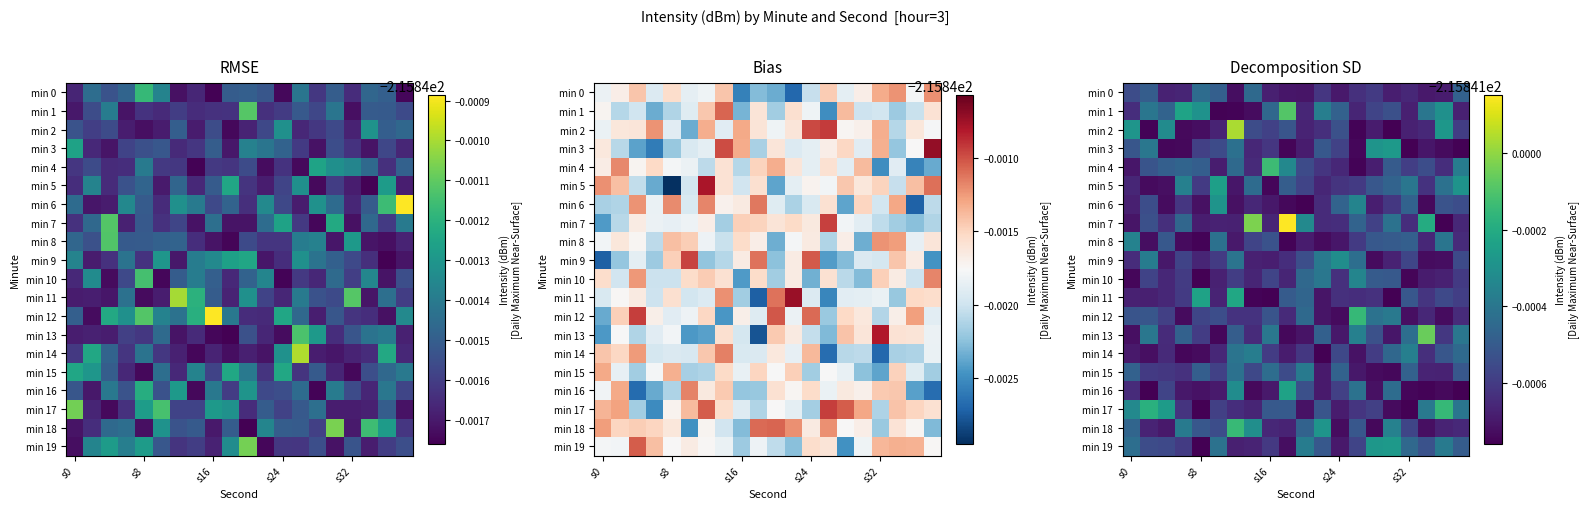

At which category is the sum across all series the highest?

6